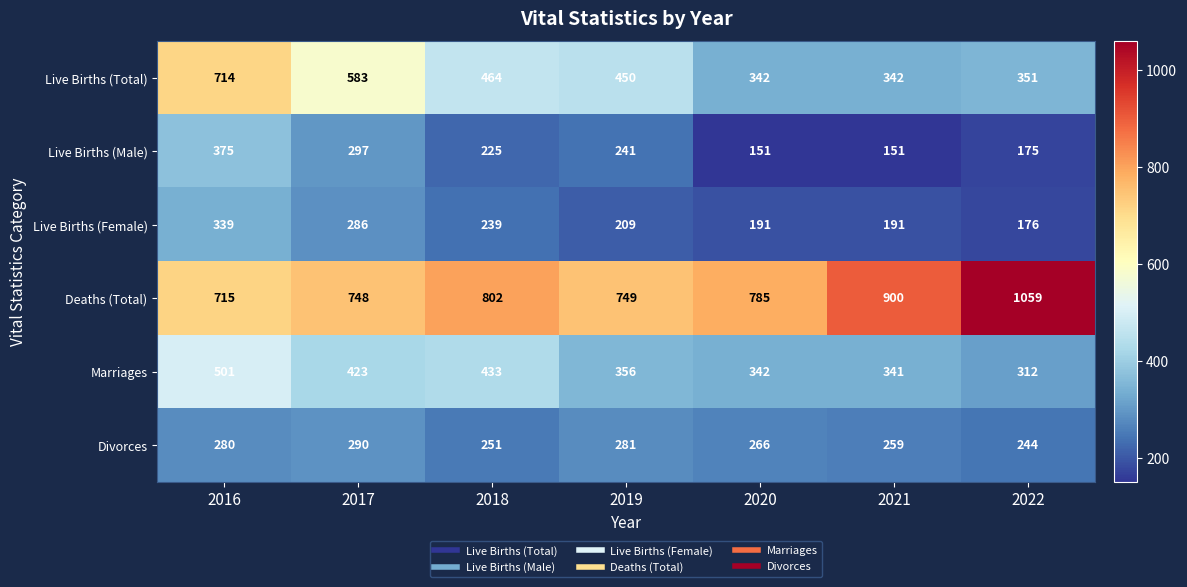

The Deaths (Total) series shows 802 at 2018. True or false?

True